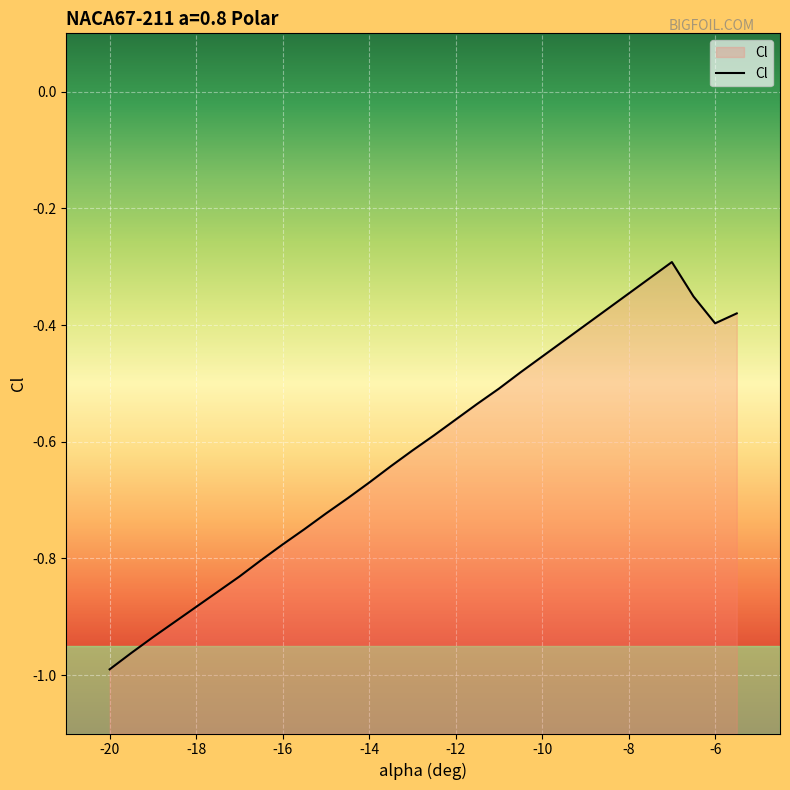

How many interior local peaks (higher than both neighbors) does the data have?

1